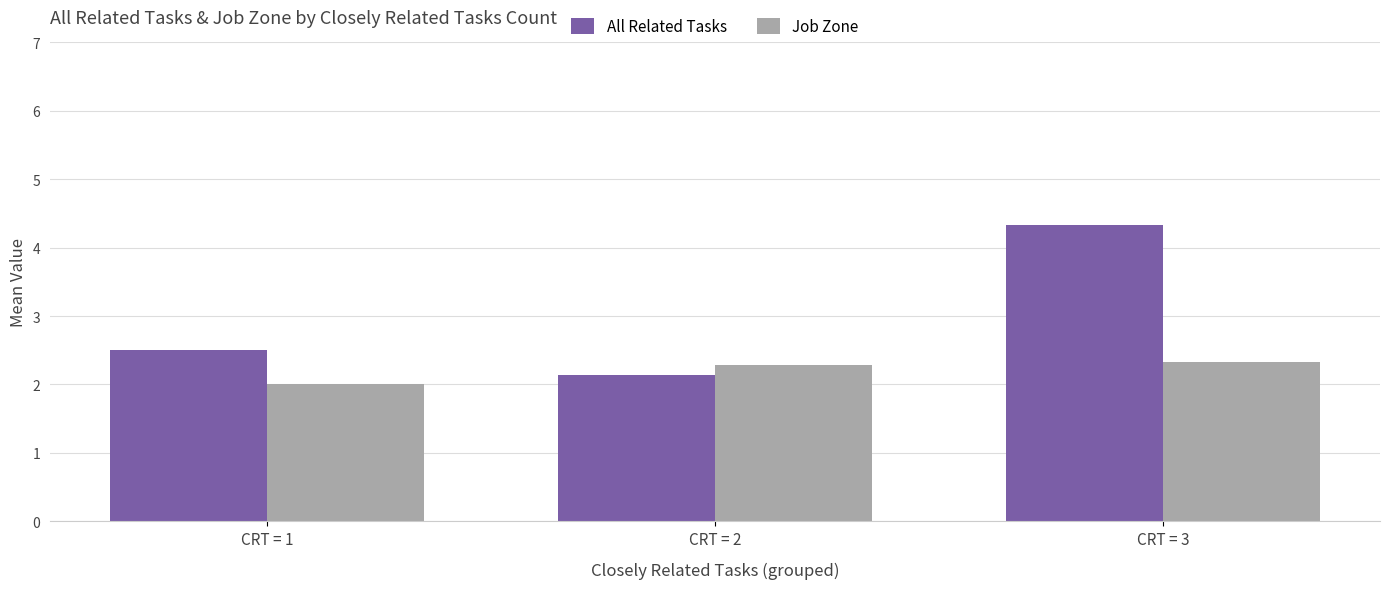

Is it true that All Related Tasks equals 1.1 at CRT = 1?

False